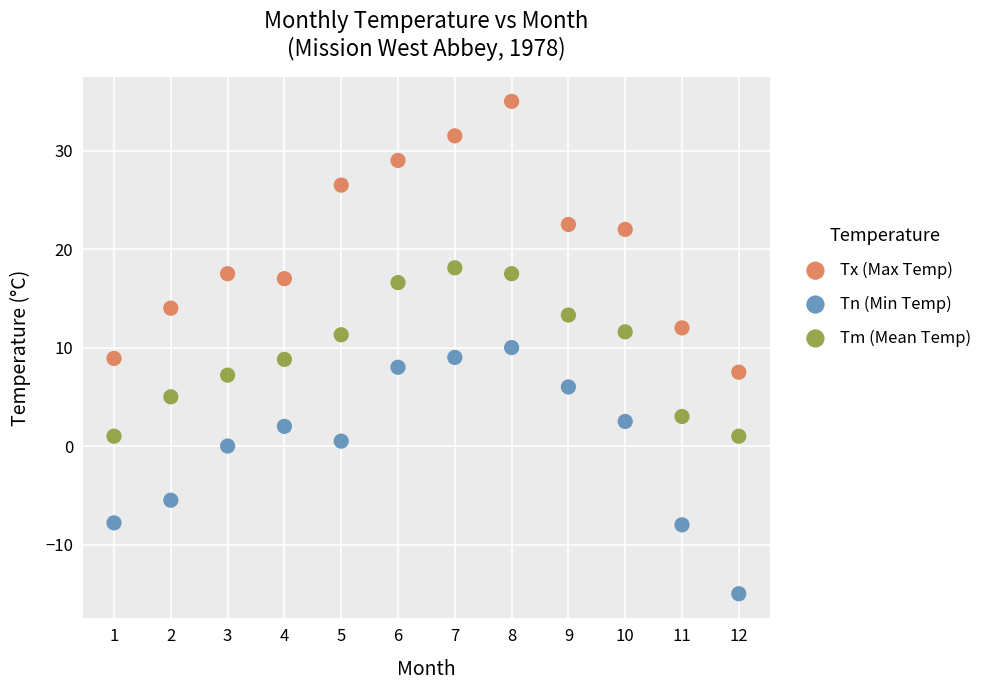

Which series has the largest Y range (max minus min)?

Tx (Max Temp)